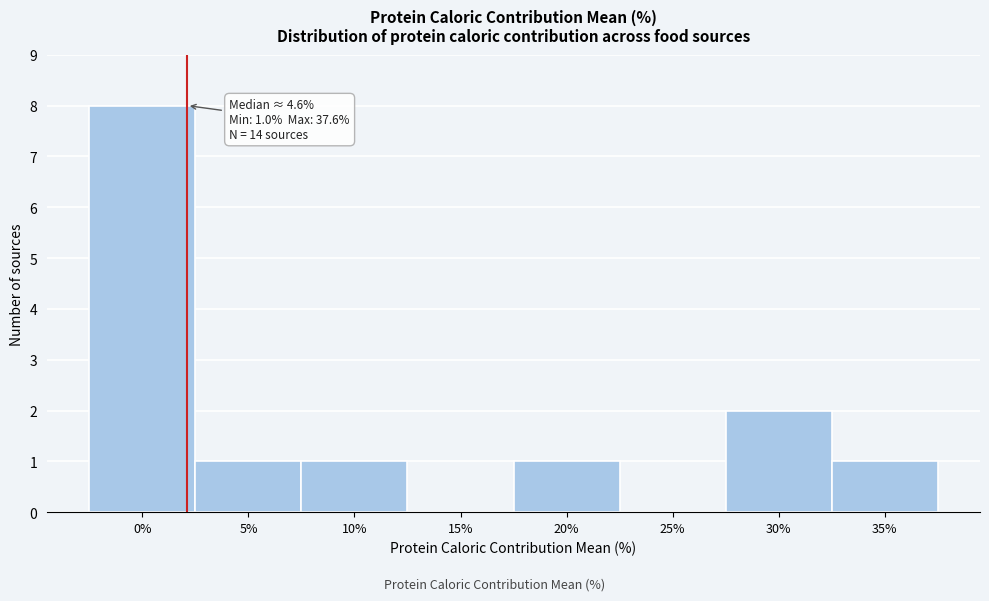

Reading left to right, list all the values displayed in this chart.

0%=8	5%=1	10%=1	15%=0	20%=1	25%=0	30%=2	35%=1